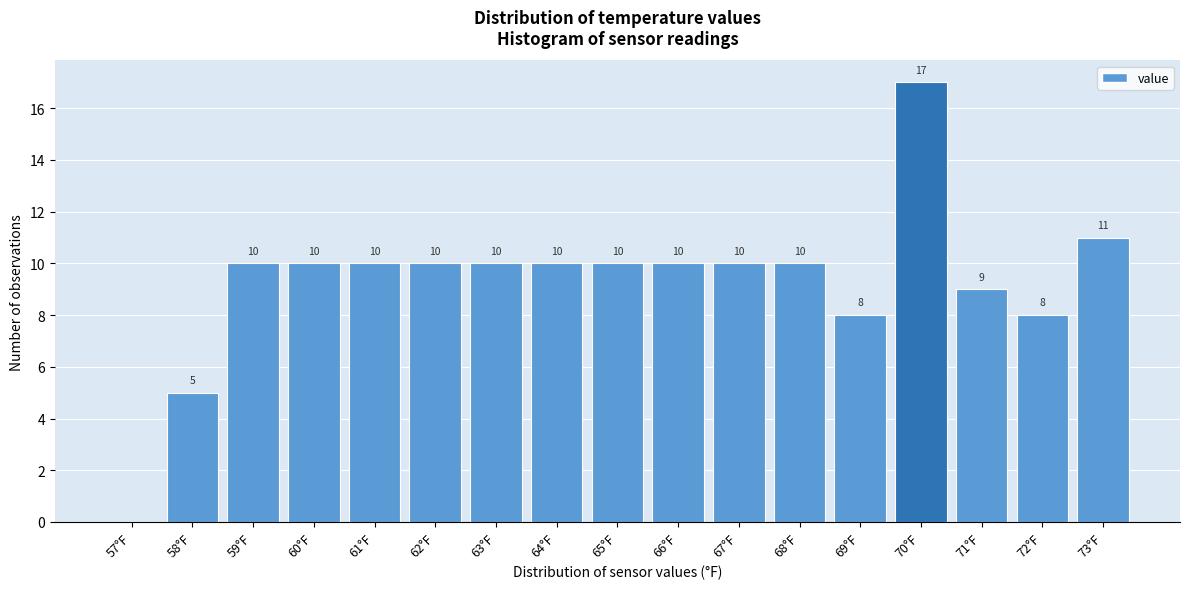

Reading left to right, transcribe all the data shown in this chart.

57°F=0	58°F=5	59°F=10	60°F=10	61°F=10	62°F=10	63°F=10	64°F=10	65°F=10	66°F=10	67°F=10	68°F=10	69°F=8	70°F=17	71°F=9	72°F=8	73°F=11